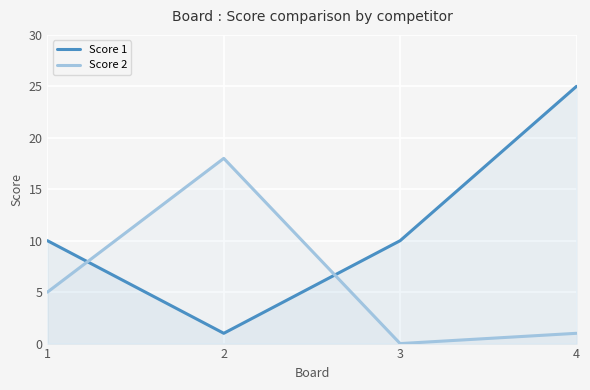

How many lines are shown in the chart?

2